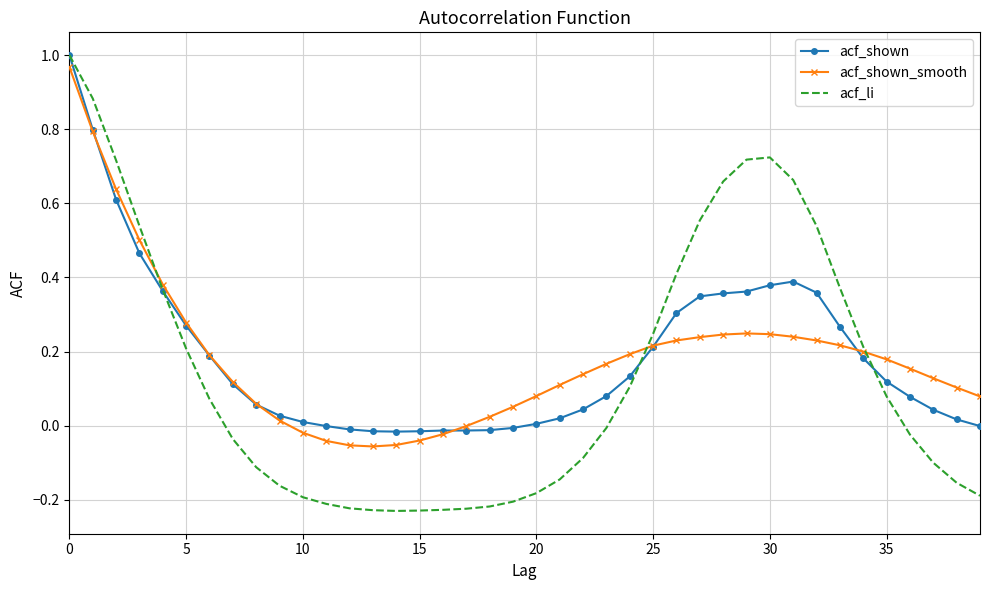

Count the number of data series in this chart.

3